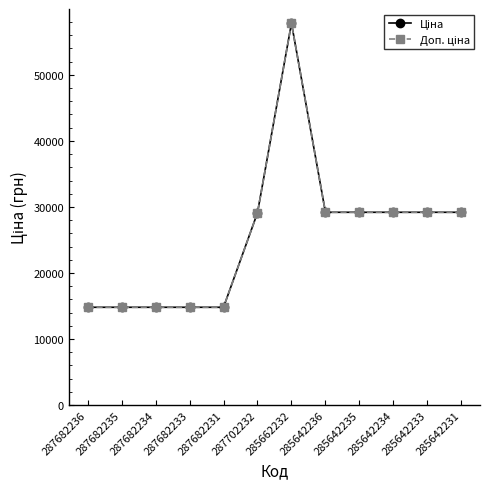

Reading right to left, extract all data points from this chart.

Ціна: 29188.5	29188.5	29188.5	29188.5	29188.5	57826.2	29119.2	14800.8	14800.8	14800.8	14800.8	14800.8
Доп. ціна: 29188.5	29188.5	29188.5	29188.5	29188.5	57826.2	29119.2	14800.8	14800.8	14800.8	14800.8	14800.8